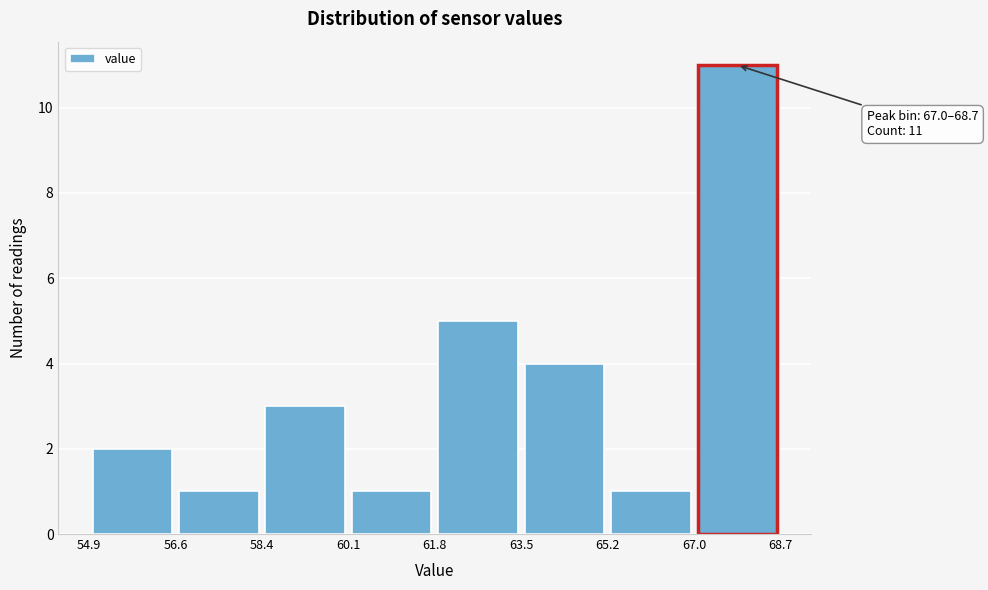

Which range on the x-axis has the tallest bar?

67.0 to 68.7